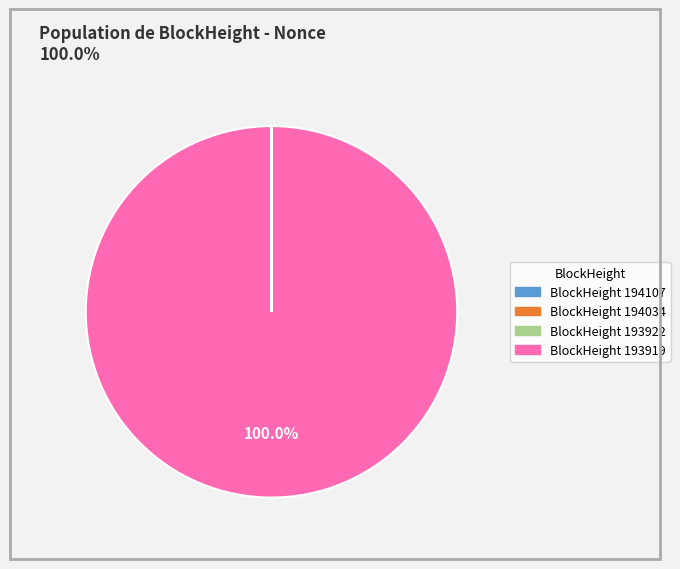

Is there any slice that represents more than half of the pie?

Yes